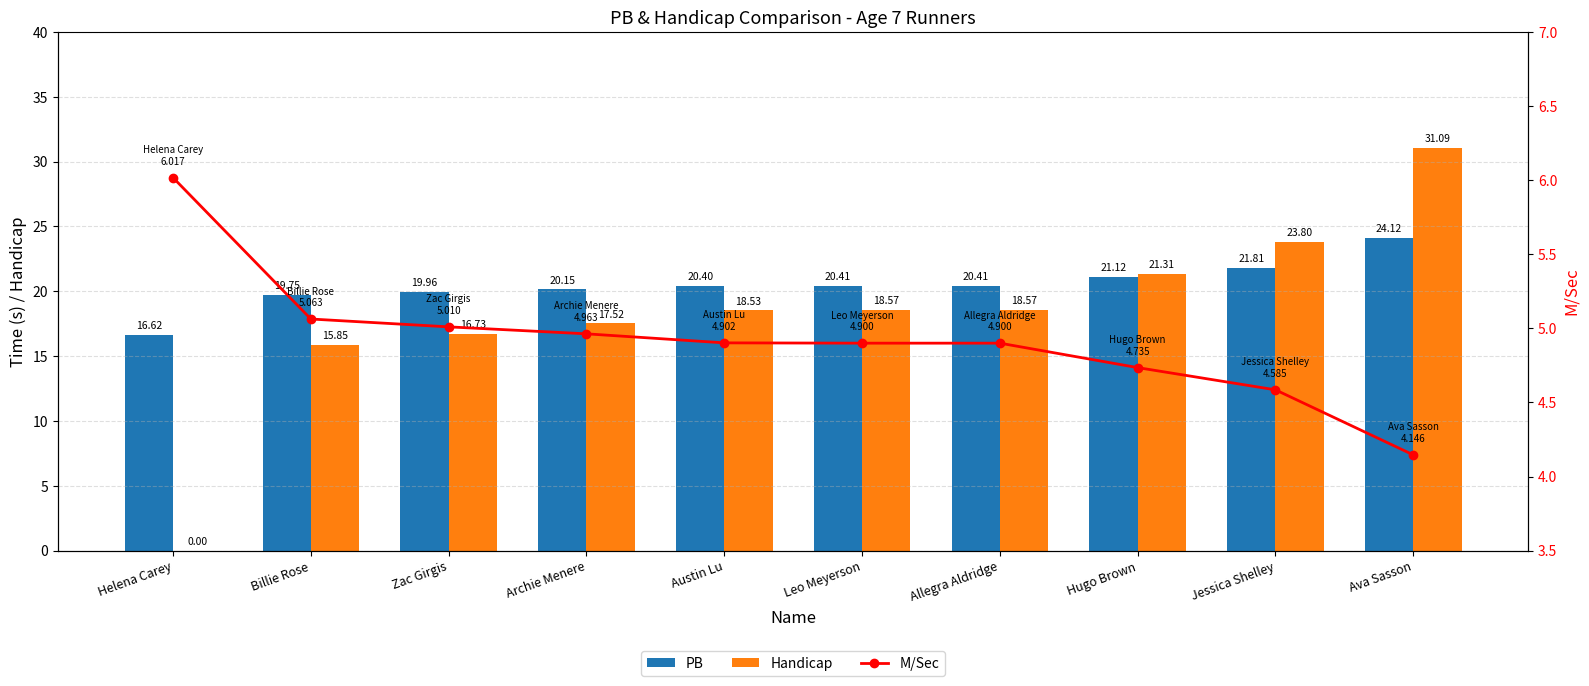

Read the Handicap value at Archie Menere.

17.5